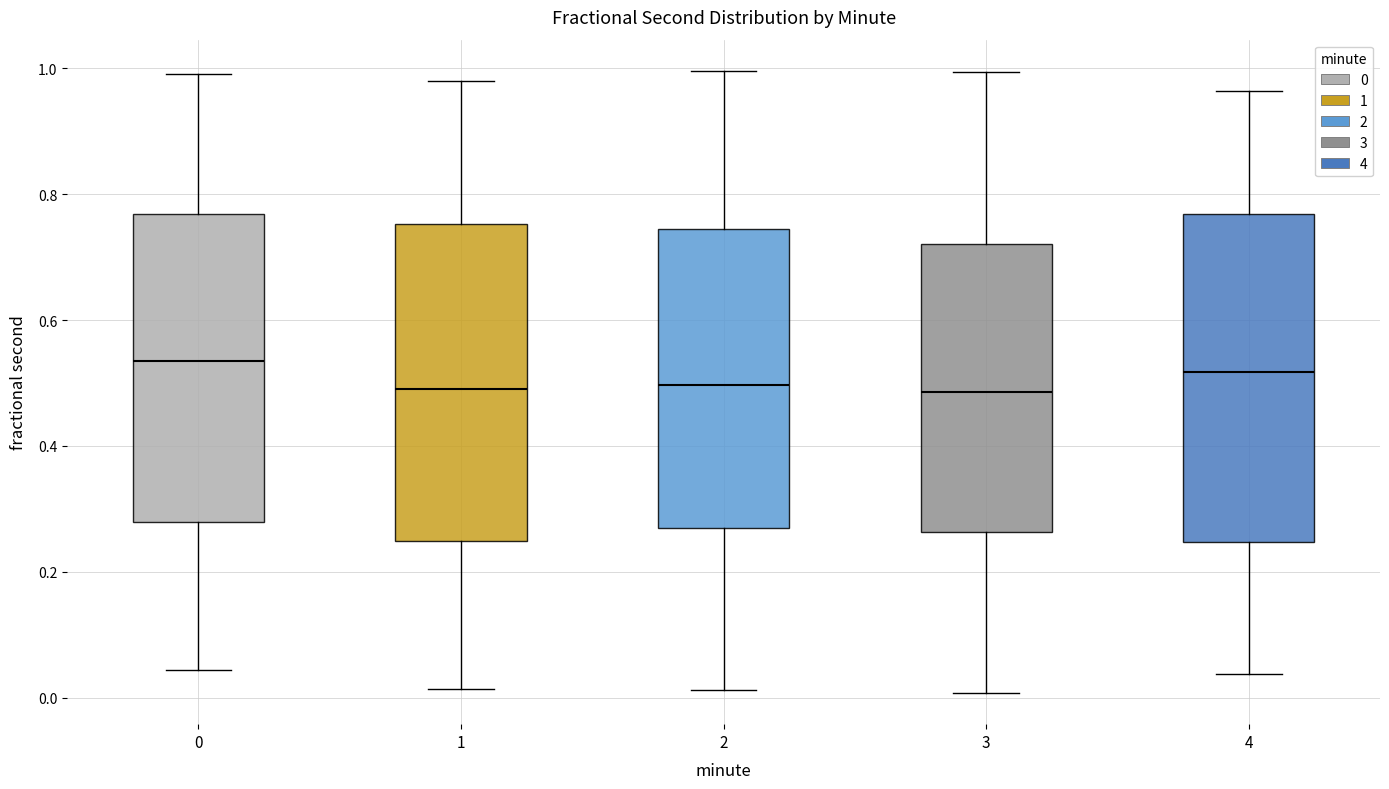

Reading left to right, read every box against the y-axis: the position of its median line, the range the box covers, and the ends of its whiskers. The values are not printed on the chart, so give them approximately, as read against the axis.

0: median 0.54, box 0.28 to 0.76, whiskers 0.04 to 1.00
1: median 0.50, box 0.24 to 0.76, whiskers 0.02 to 0.98
2: median 0.50, box 0.26 to 0.74, whiskers 0.02 to 1.00
3: median 0.48, box 0.26 to 0.72, whiskers 0.00 to 1.00
4: median 0.52, box 0.24 to 0.76, whiskers 0.04 to 0.96